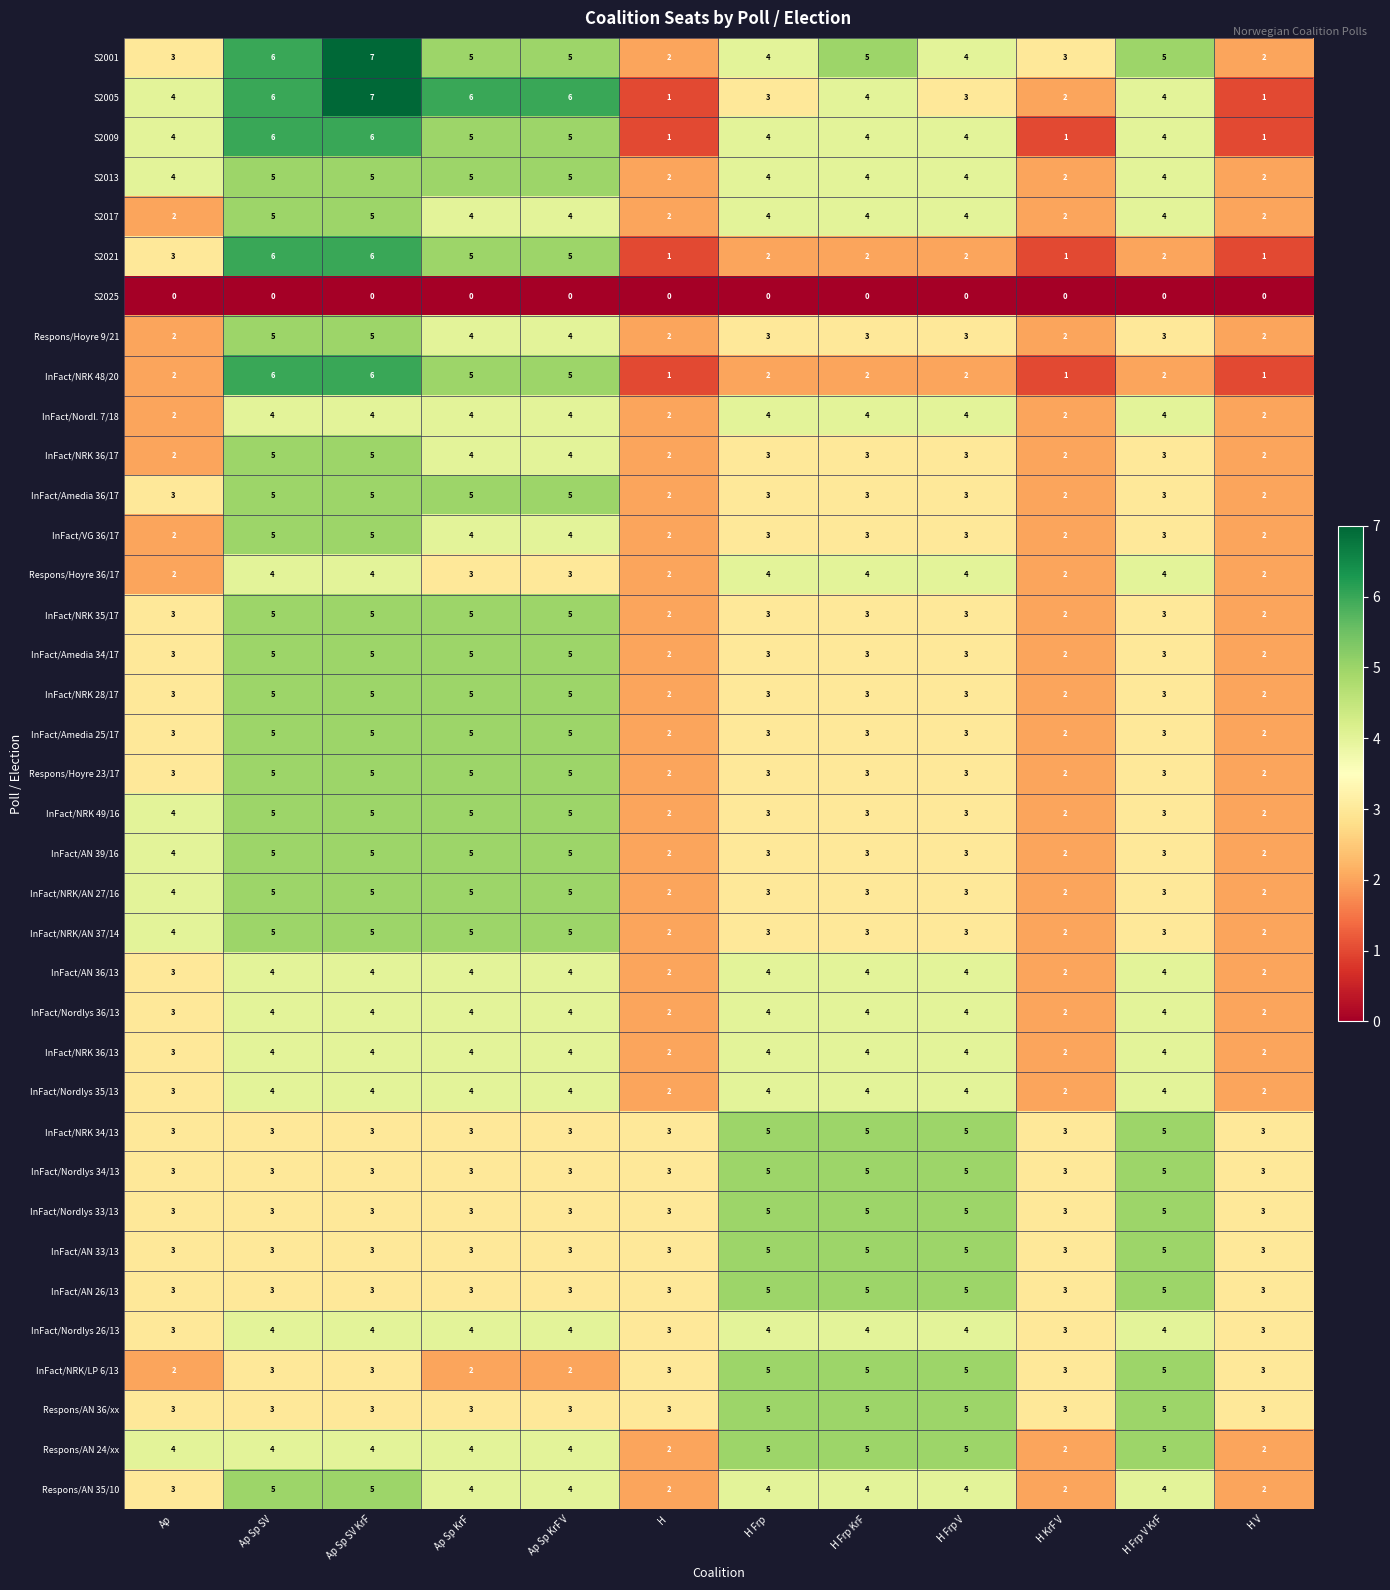

What is the sum of all InFact/Nordlys 34/13 values?

44